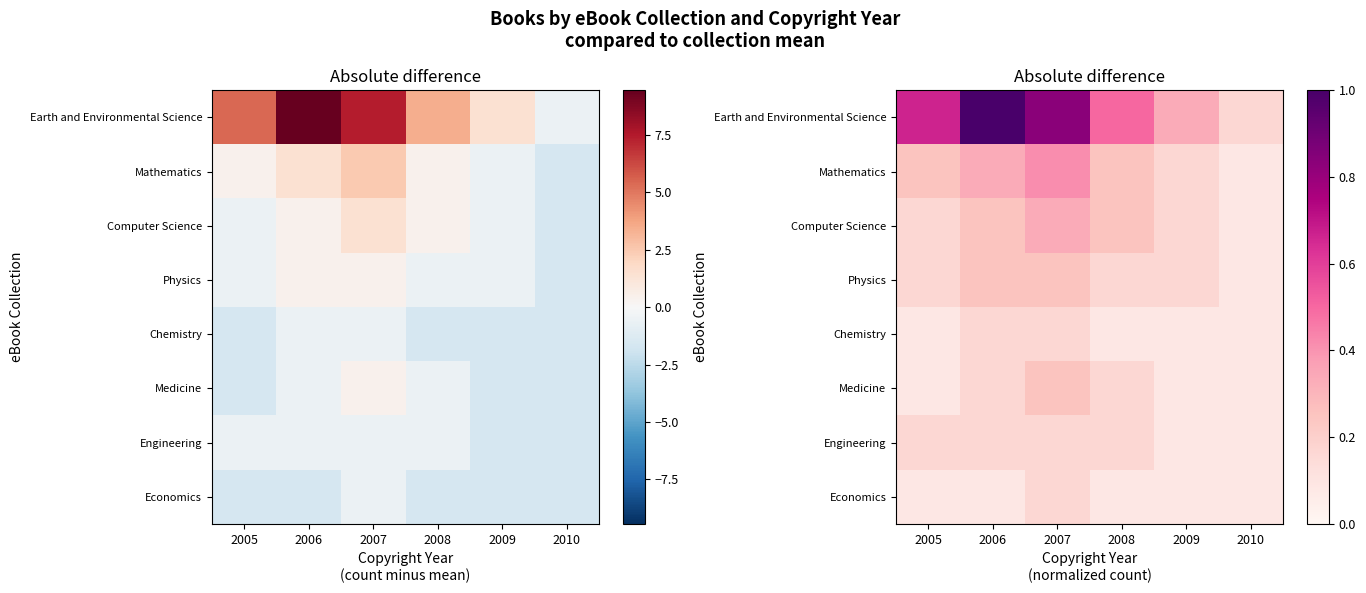

At which category does the chart reach its minimum across all series?

2010